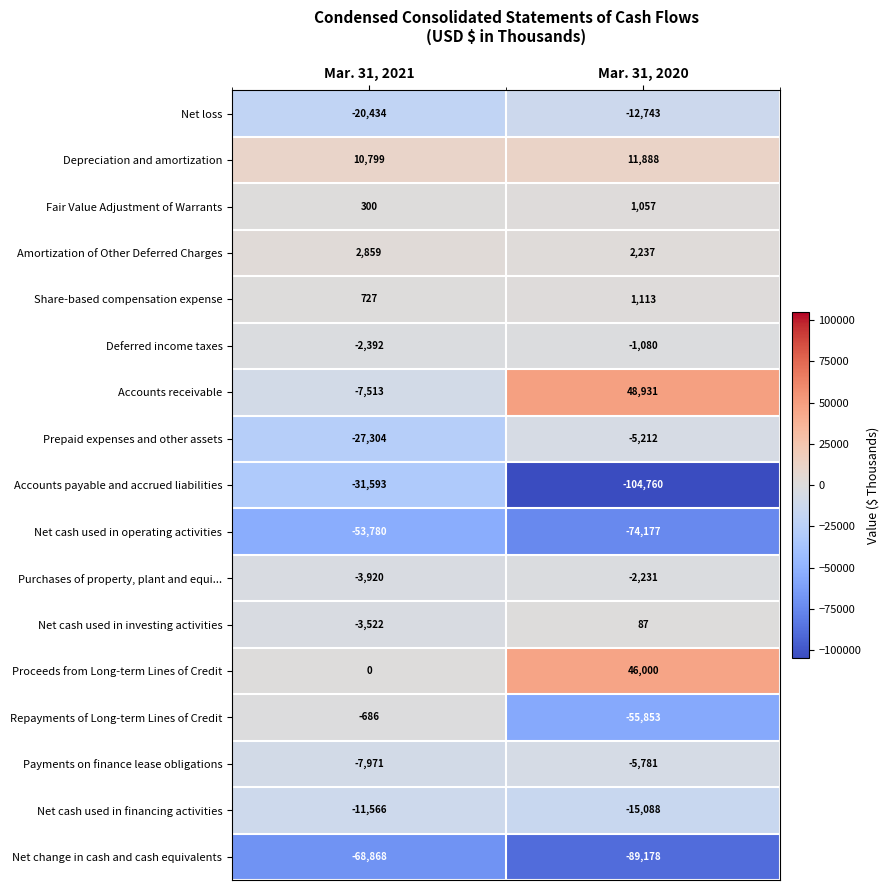

Which series has the largest range (max minus min)?

Accounts payable and accrued liabilities